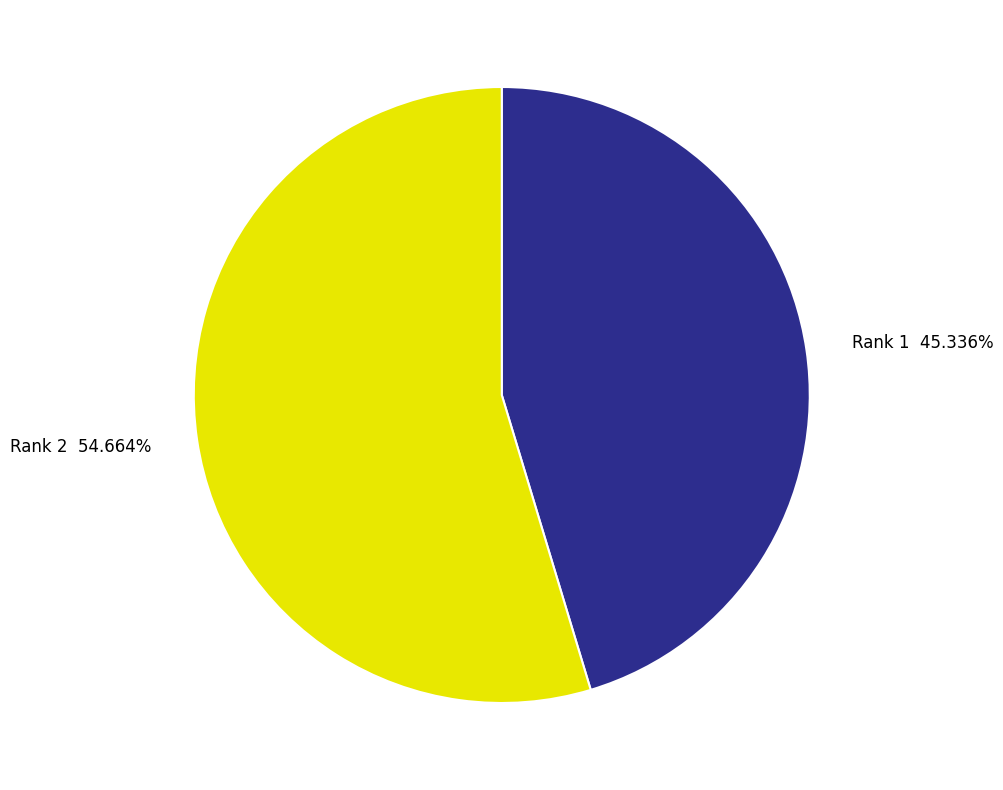

To the nearest percent, what is the difference between the Rank 1 and Rank 2 slice percentages?

9%